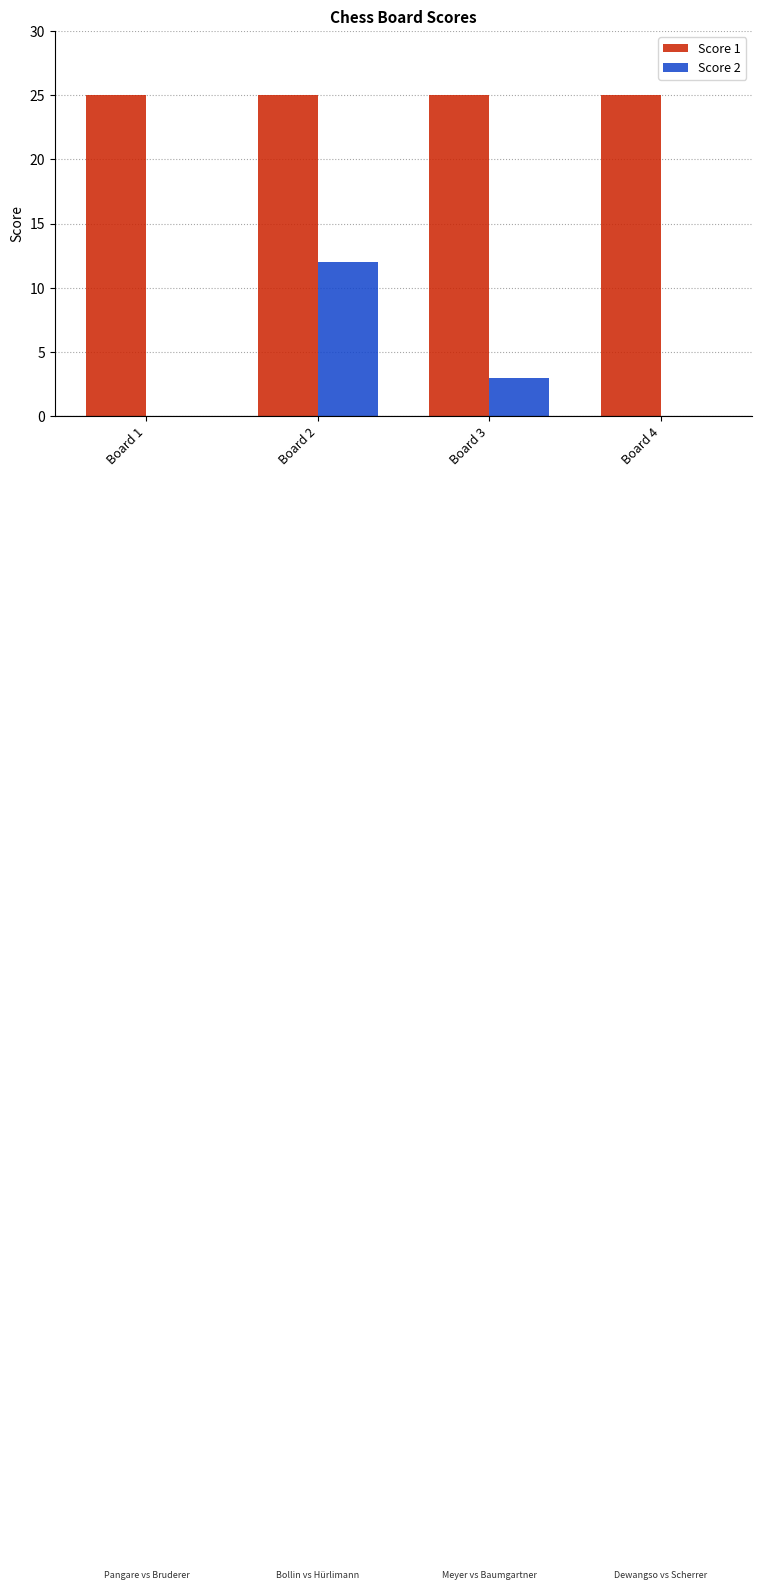

Which series has the largest total across all categories?

Score 1